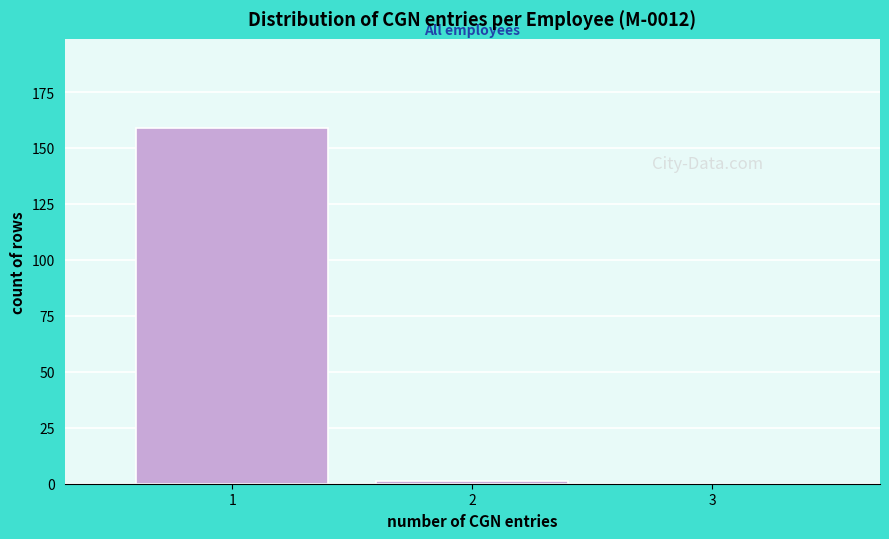

What is the height of the bar covering 0.5 to 1.5 on the x-axis? The values are not printed on the chart, so give them approximately, as read against the axis.

160